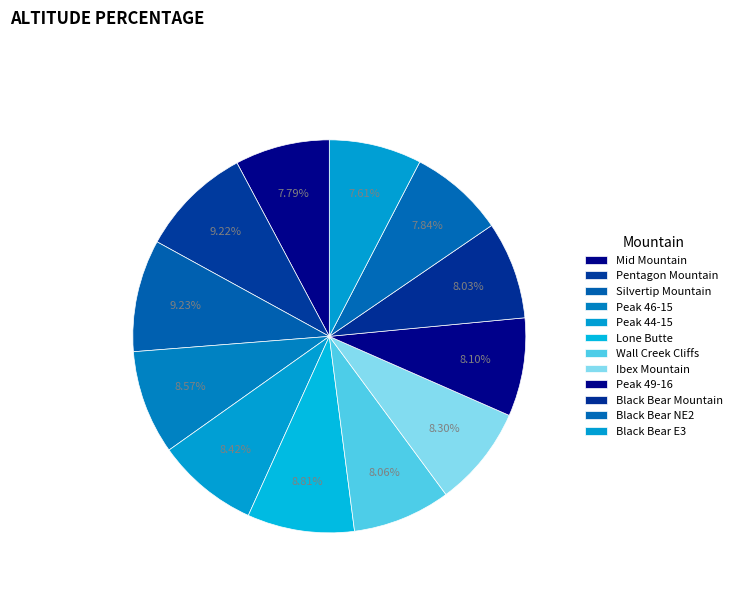

Is it true that Lone Butte is 1% of the pie?

False